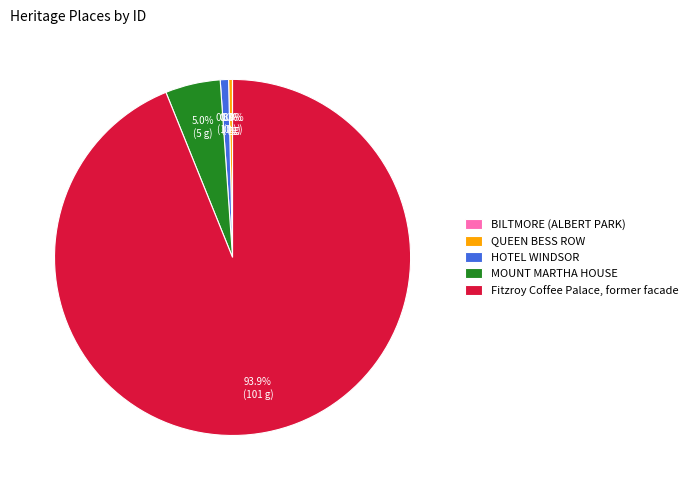

What percentage is the MOUNT MARTHA HOUSE slice, to the nearest percent?

5%